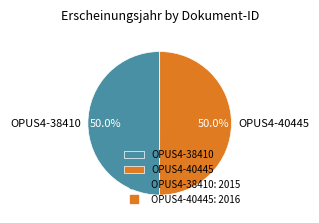

True or false: OPUS4-38410 accounts for 42% of the total.

False